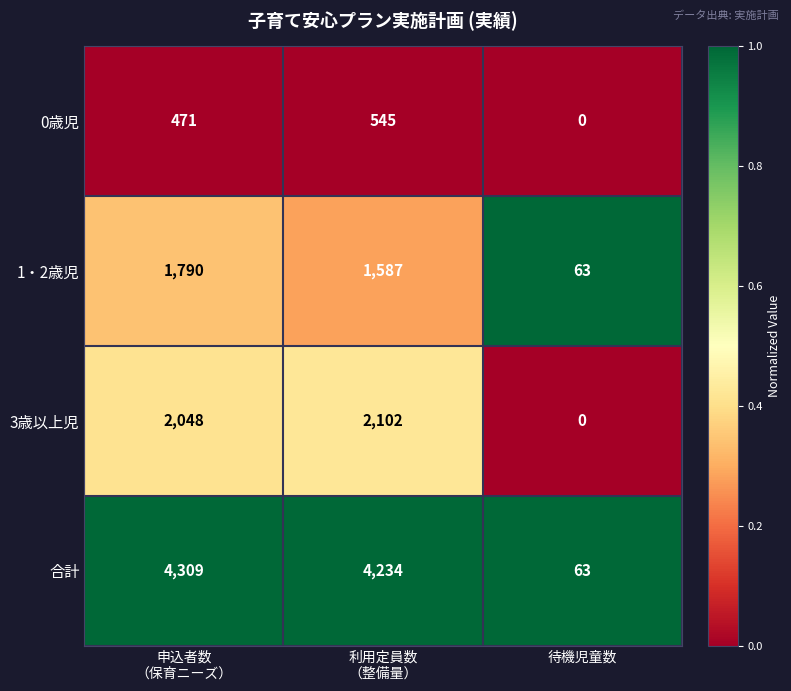

List the series in order of their peak value, highest first.

合計, 3歳以上児, 1・2歳児, 0歳児